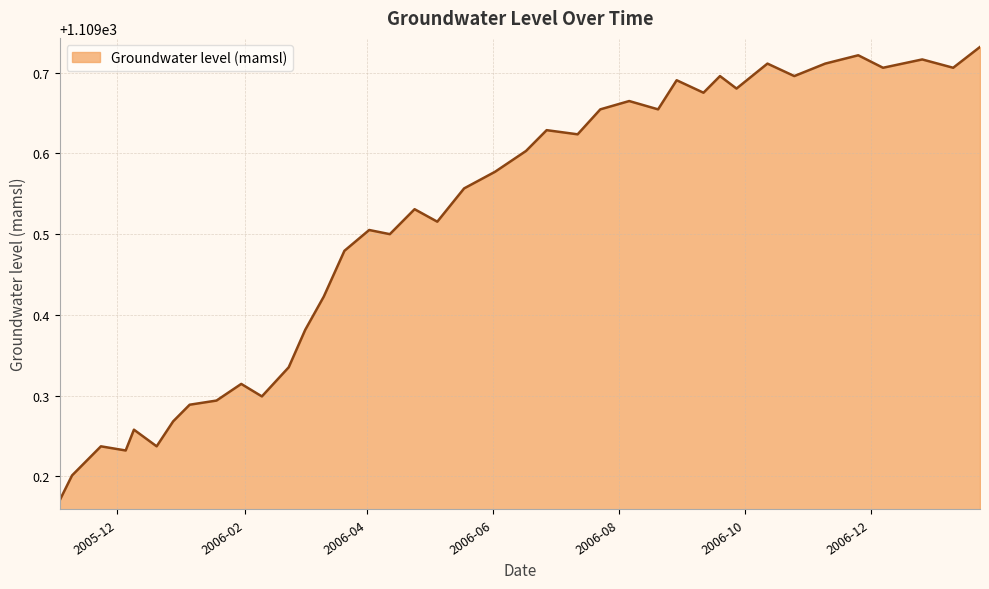

What is the difference between the maximum and minimum values?

0.6